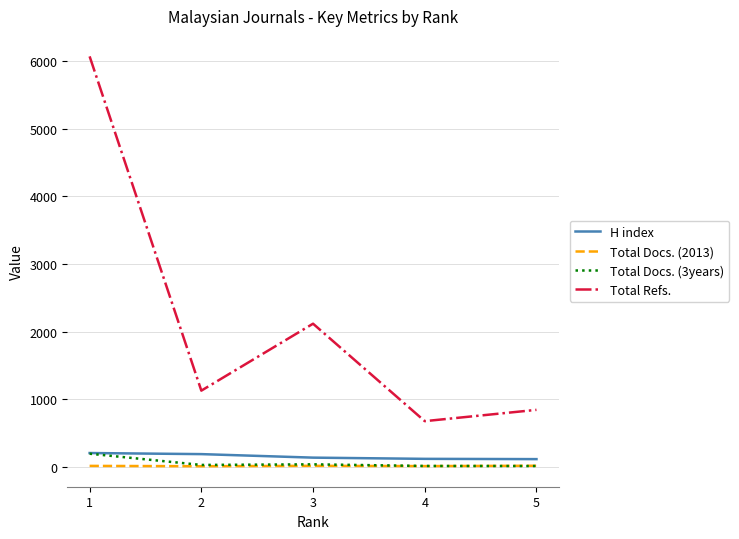

What is the greatest value displayed?

6069